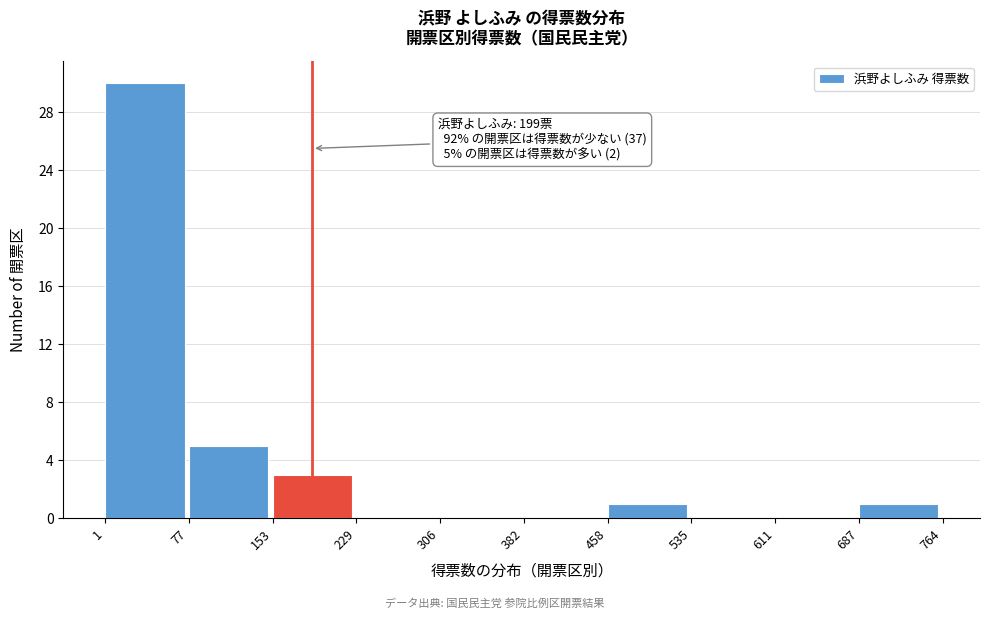

Over which range of the x-axis is the bar tallest?

1 to 77